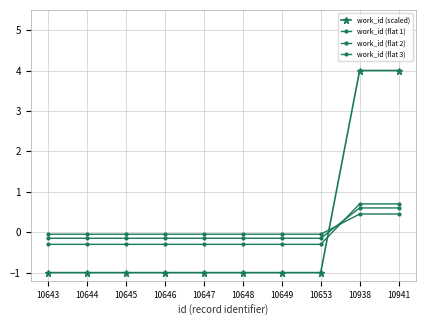

How many values in work_id (scaled) are below zero?

8